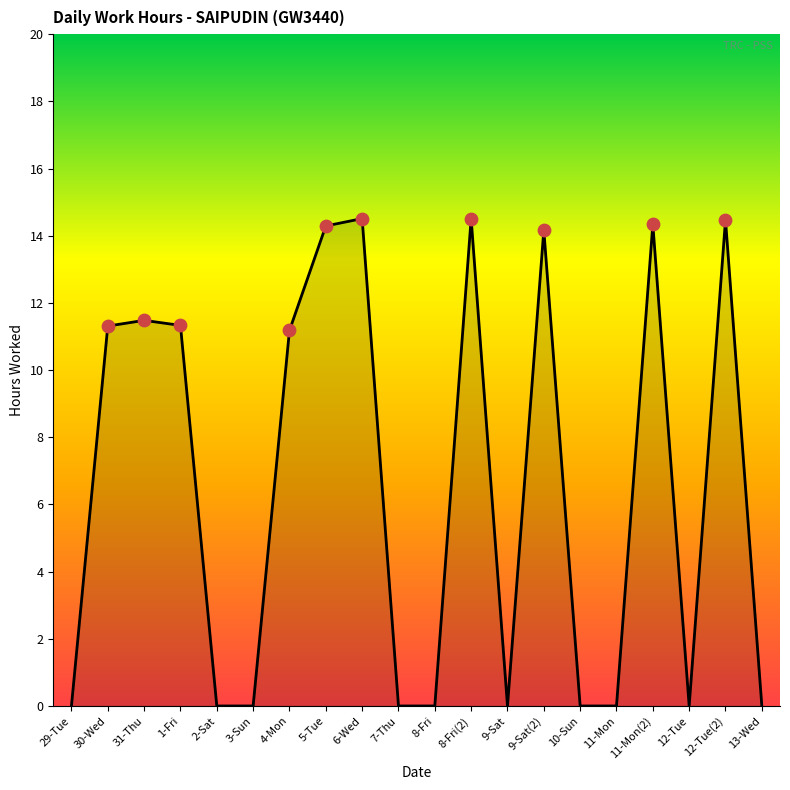

What is the change in value from 1-Fri to 6-Wed?

+3.2